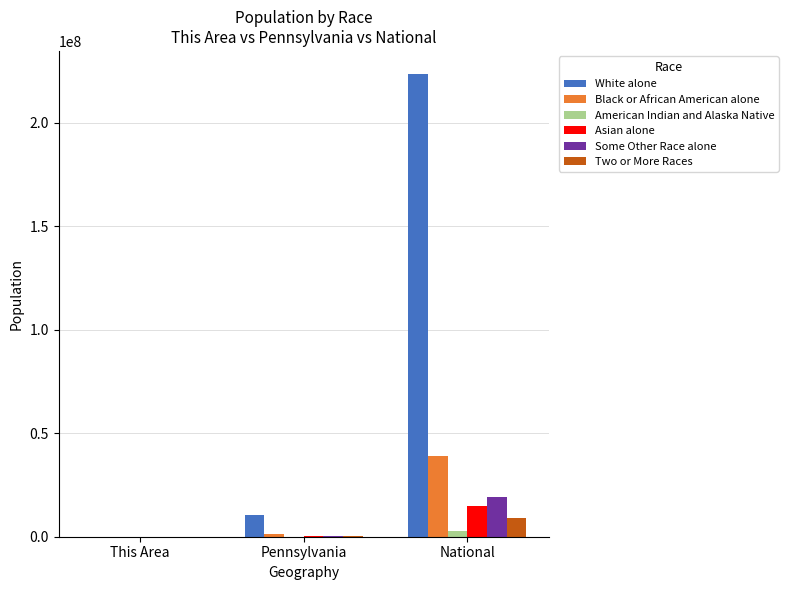

How many groups of bars are there?

3